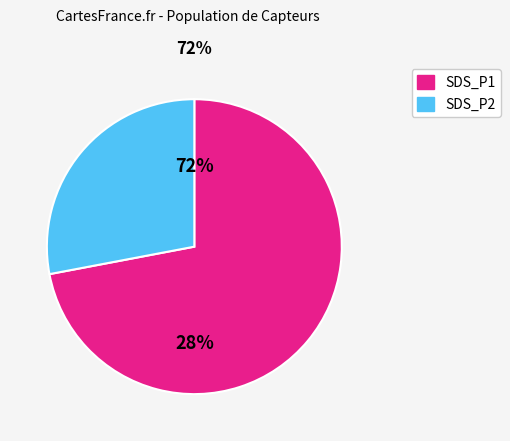

Is SDS_P2 the majority of the pie?

No